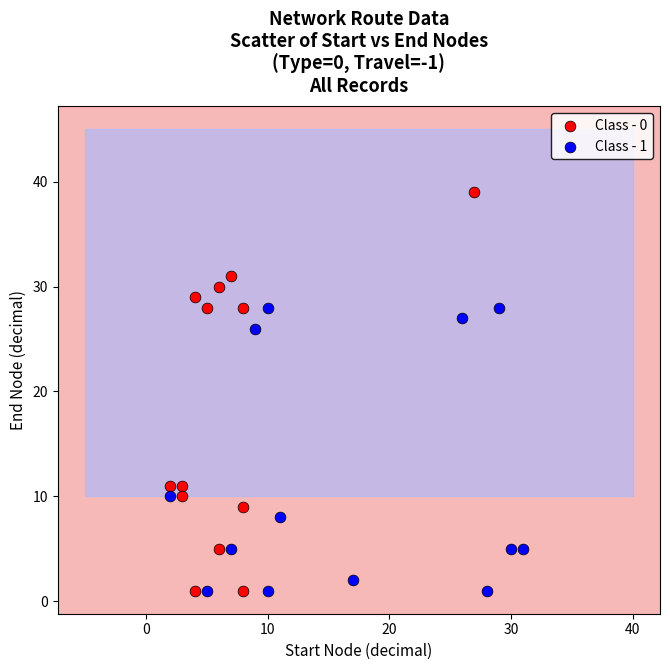

Which series has the largest Y range (max minus min)?

Class - 0